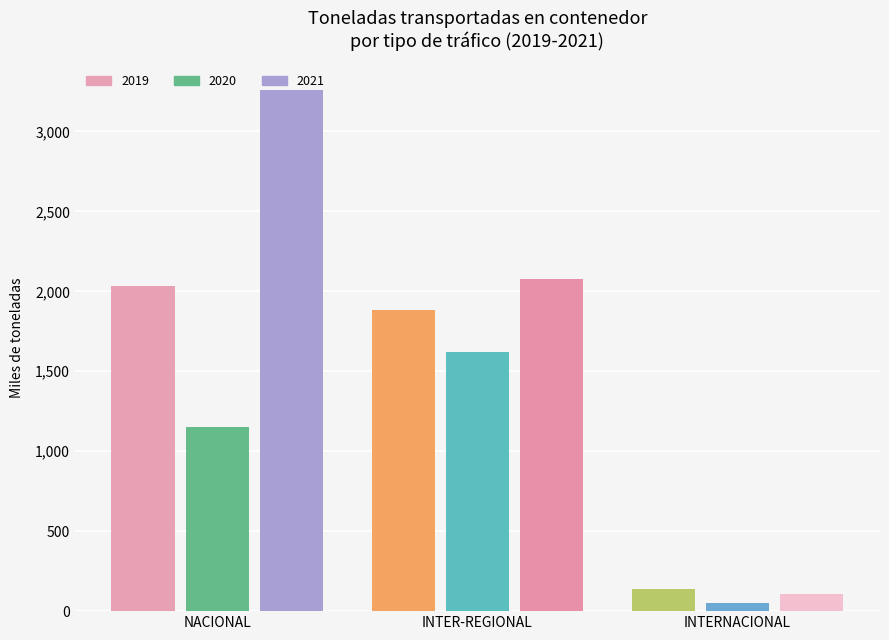

At which label is 2019 closest to 1086?

INTER-REGIONAL